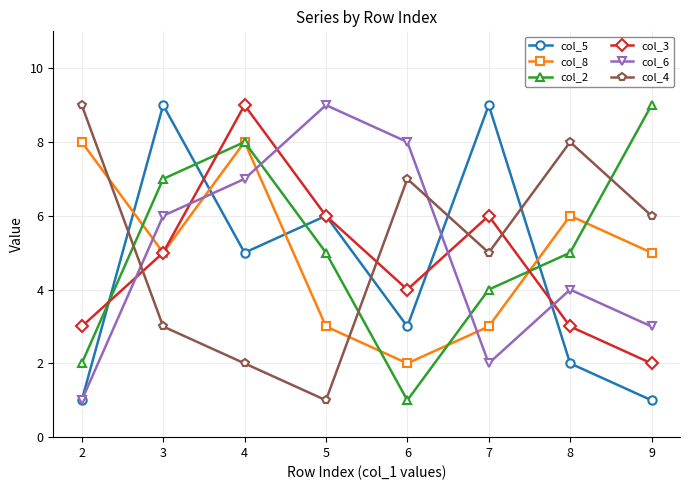

Reading left to right, extract all data points from this chart.

col_5: 1	9	5	6	3	9	2	1
col_8: 8	5	8	3	2	3	6	5
col_2: 2	7	8	5	1	4	5	9
col_3: 3	5	9	6	4	6	3	2
col_6: 1	6	7	9	8	2	4	3
col_4: 9	3	2	1	7	5	8	6